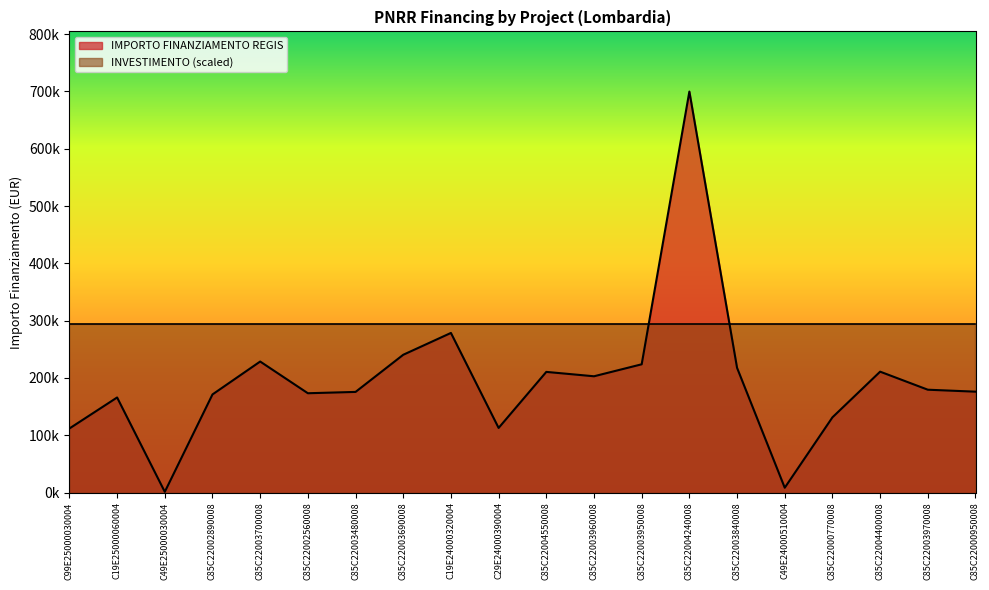

What is the value of the 14th point from the left?

699734.4